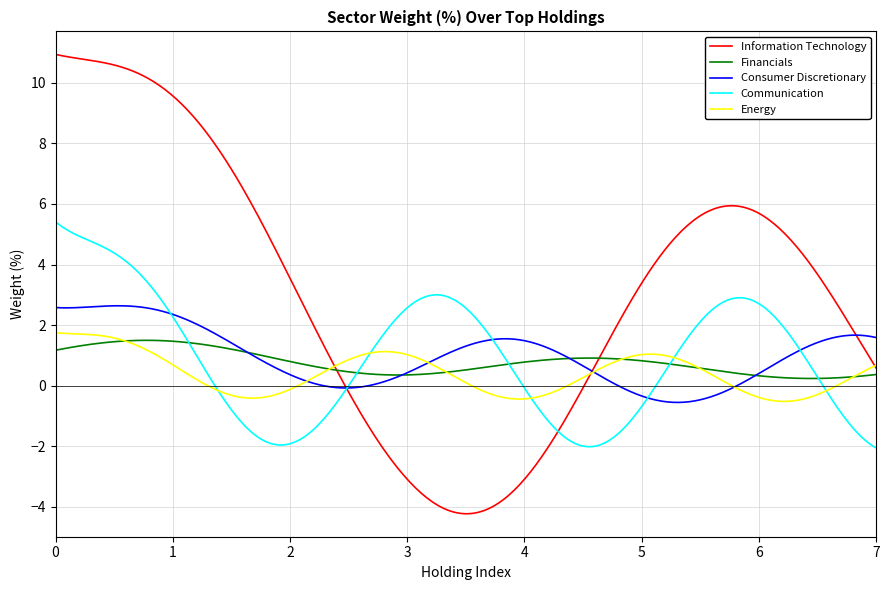

Which series has the largest total across all categories?

Information Technology